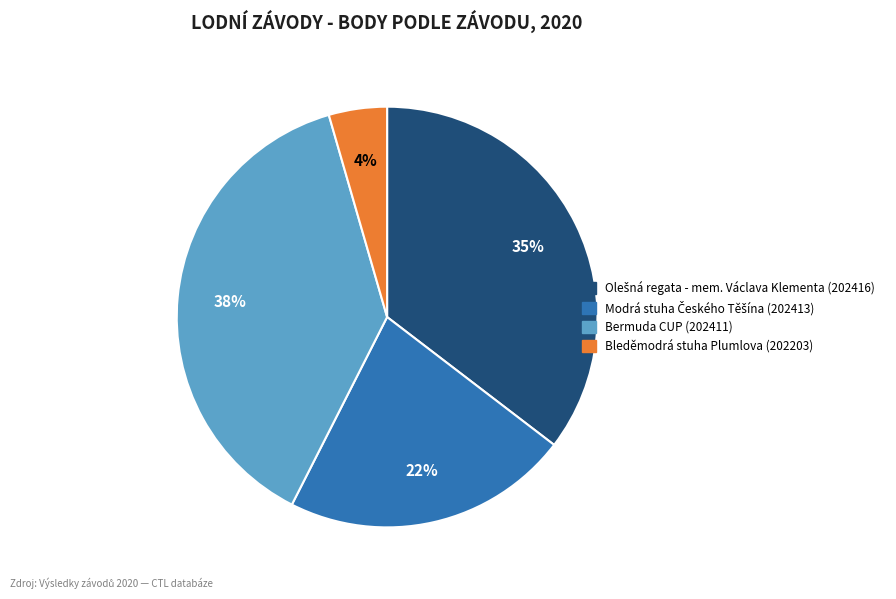

Is there any slice that represents more than half of the pie?

No